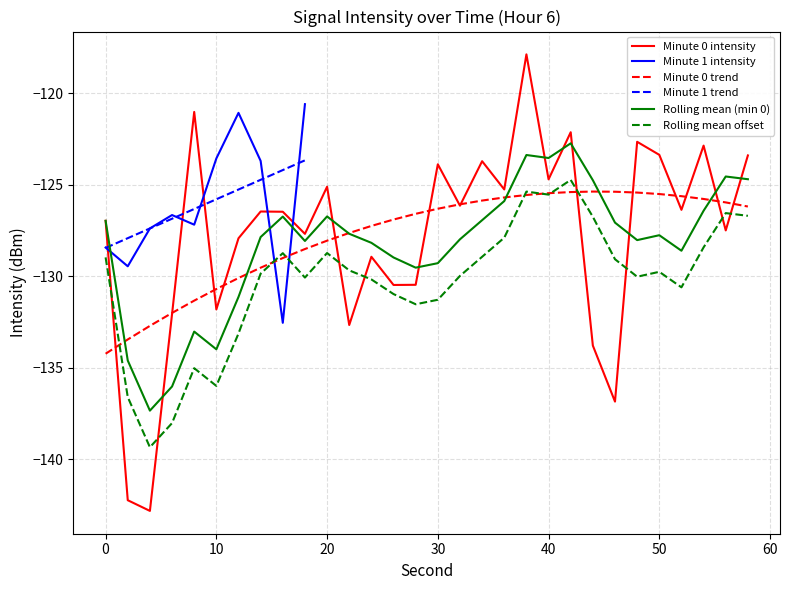

What is the maximum value for Minute 0 intensity?

-117.9